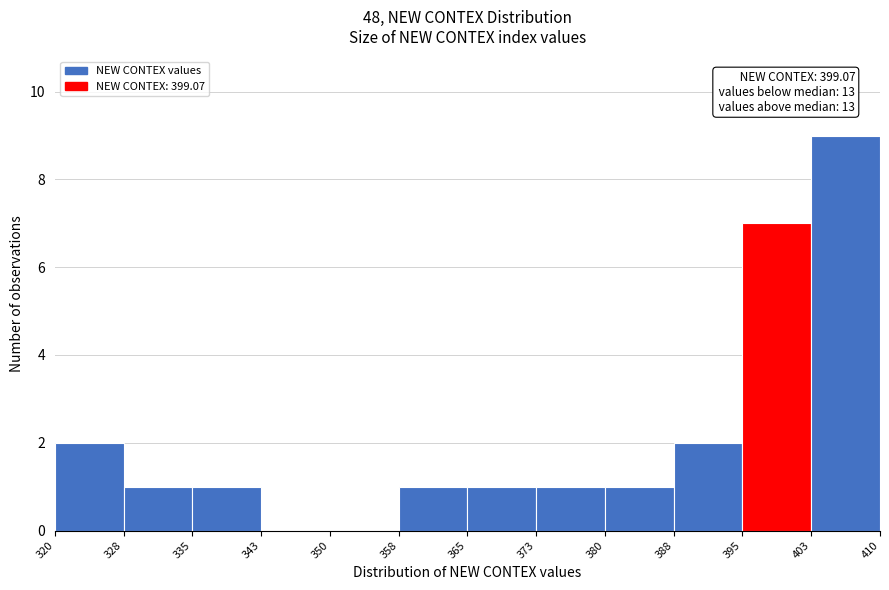

Which range on the x-axis has the tallest bar?

403 to 410